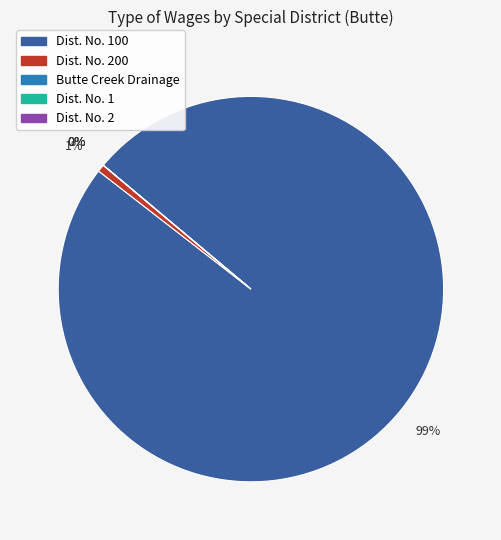

What percentage do Drainage District No. 2 (Butte) and Drainage District No. 100 (Butte) together represent?

99.4%